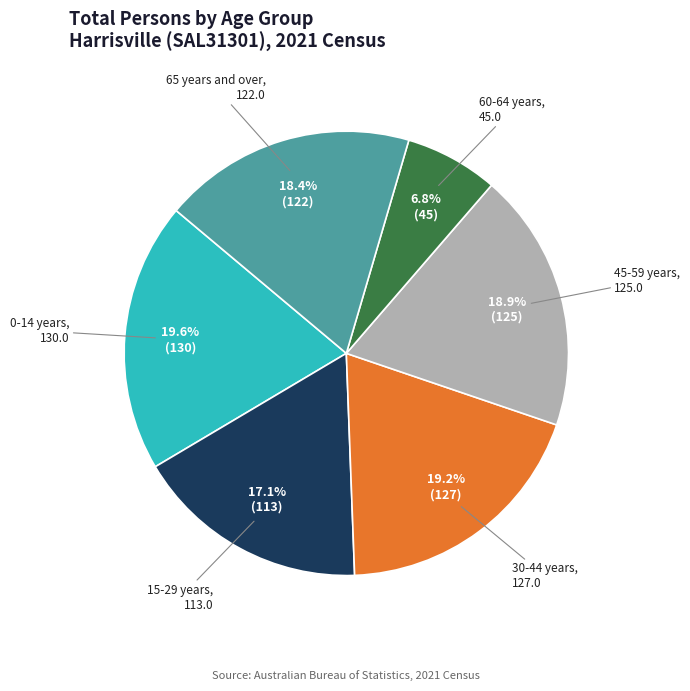

Is there a majority slice in this chart?

No